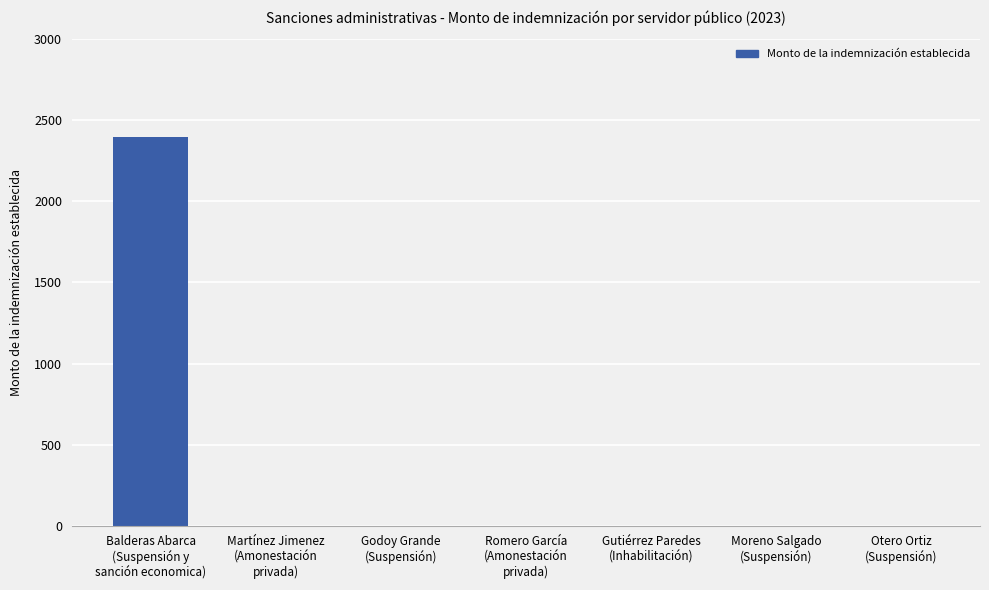

How many categories are shown in the chart?

7